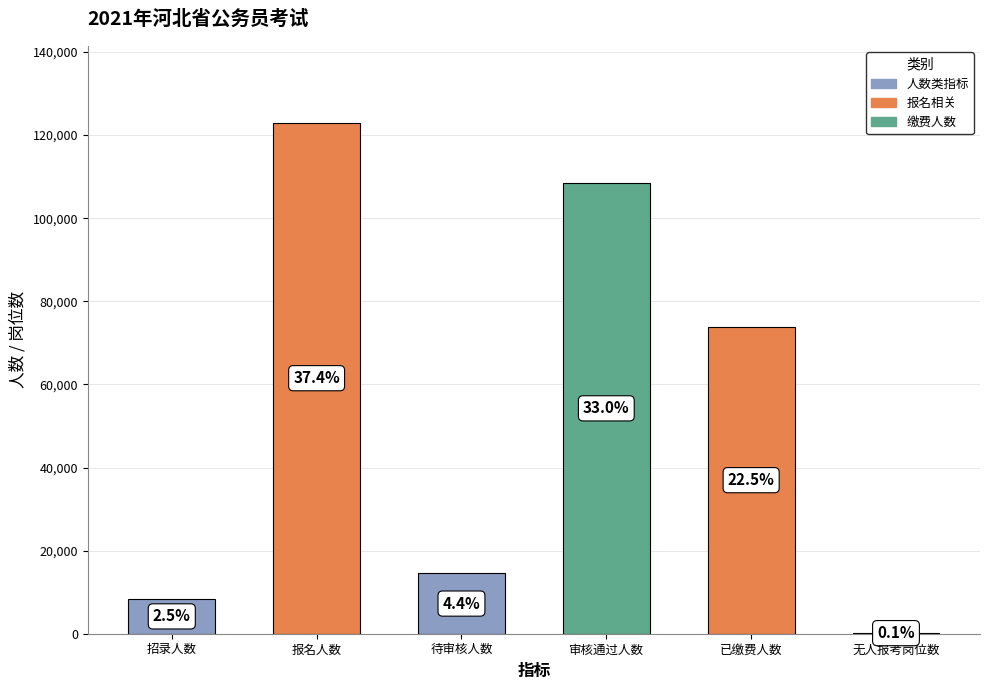

At which label does the data first exceed 73901?

报名人数